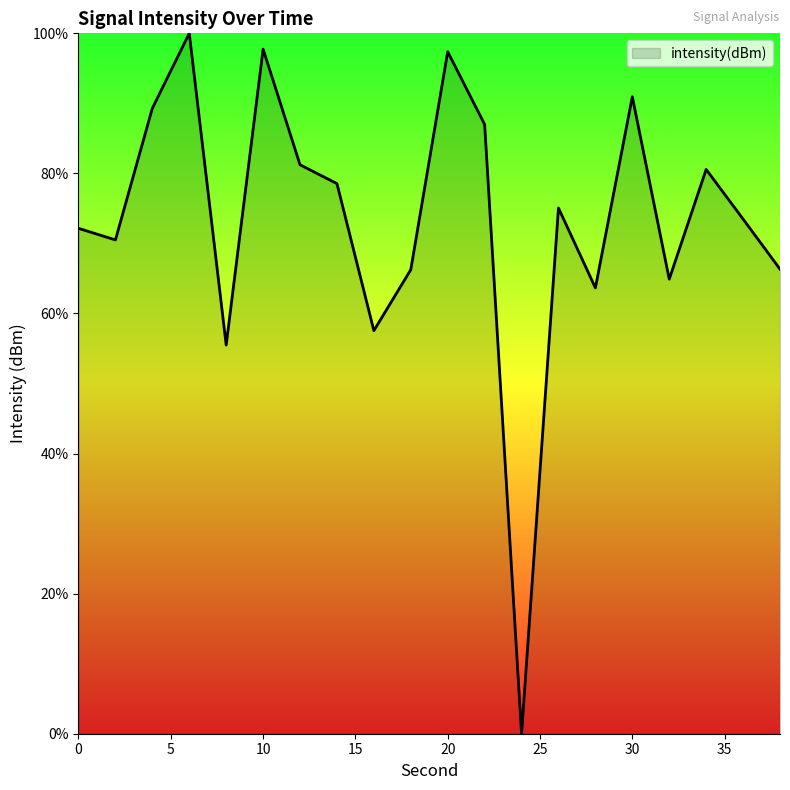

What is the difference between the maximum and minimum values?

100.0